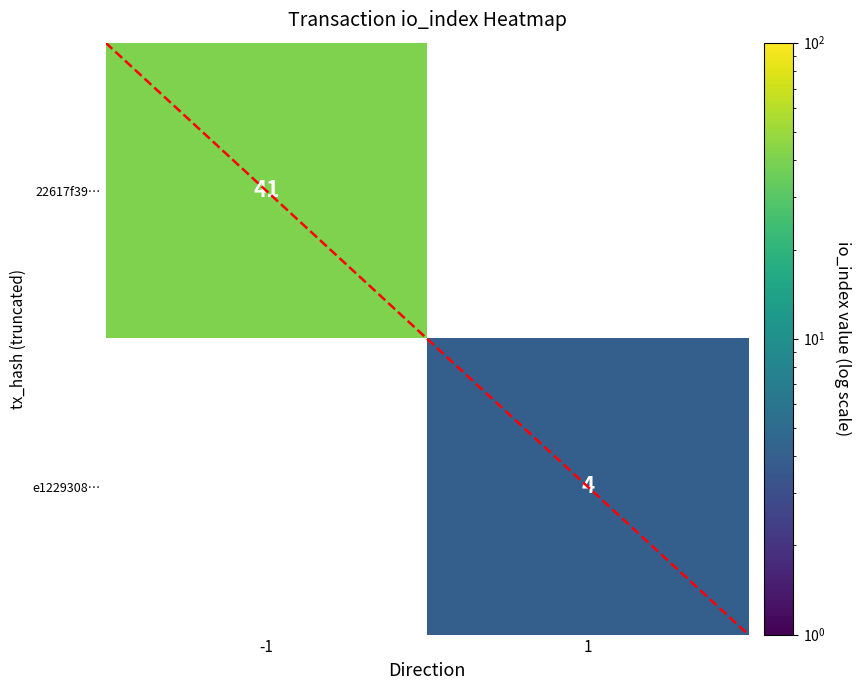

How many data points does each series have?

2